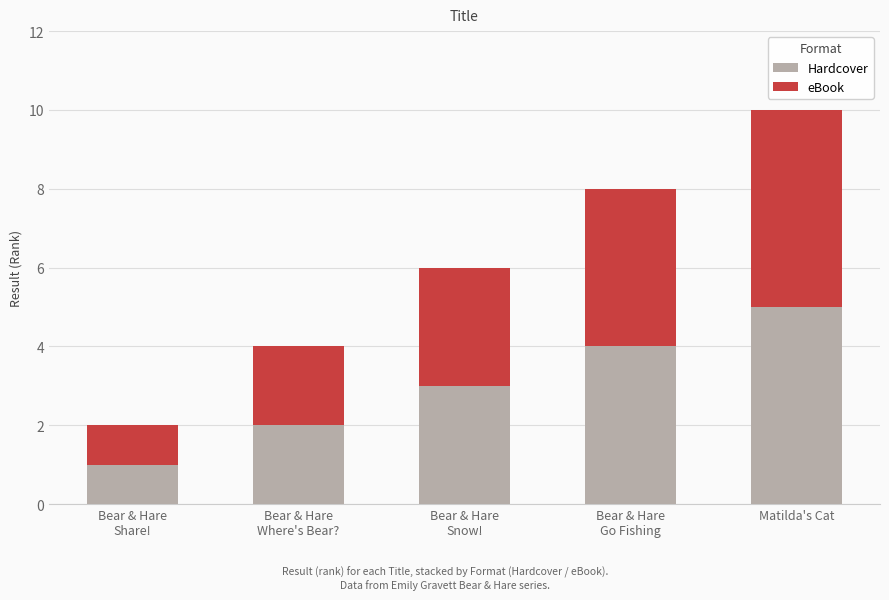

At which category is the sum across all series the highest?

Matilda's Cat